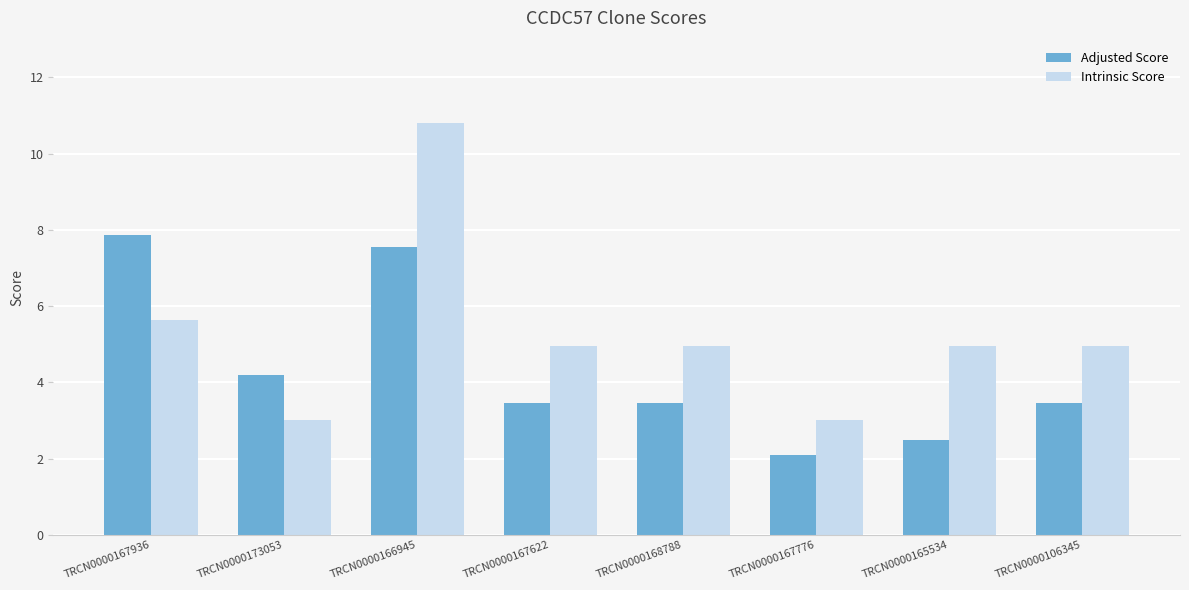

Reading right to left, transcribe all the data shown in this chart.

Adjusted Score: TRCN0000106345=3.5	TRCN0000165534=2.5	TRCN0000167776=2.1	TRCN0000168788=3.5	TRCN0000167622=3.5	TRCN0000166945=7.6	TRCN0000173053=4.2	TRCN0000167936=7.9
Intrinsic Score: TRCN0000106345=5.0	TRCN0000165534=5.0	TRCN0000167776=3.0	TRCN0000168788=5.0	TRCN0000167622=5.0	TRCN0000166945=10.8	TRCN0000173053=3.0	TRCN0000167936=5.6